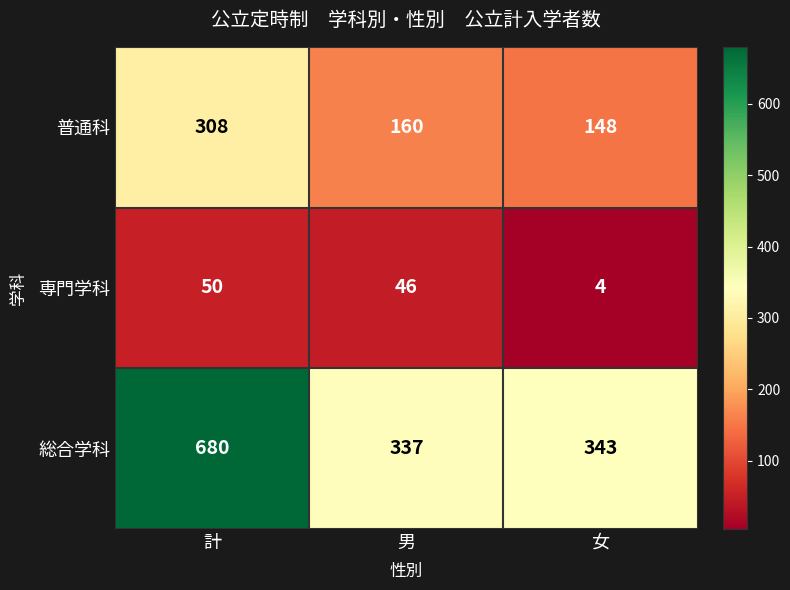

Reading right to left, transcribe all the data shown in this chart.

普通科: 女=148	男=160	計=308
専門学科: 女=4	男=46	計=50
総合学科: 女=343	男=337	計=680